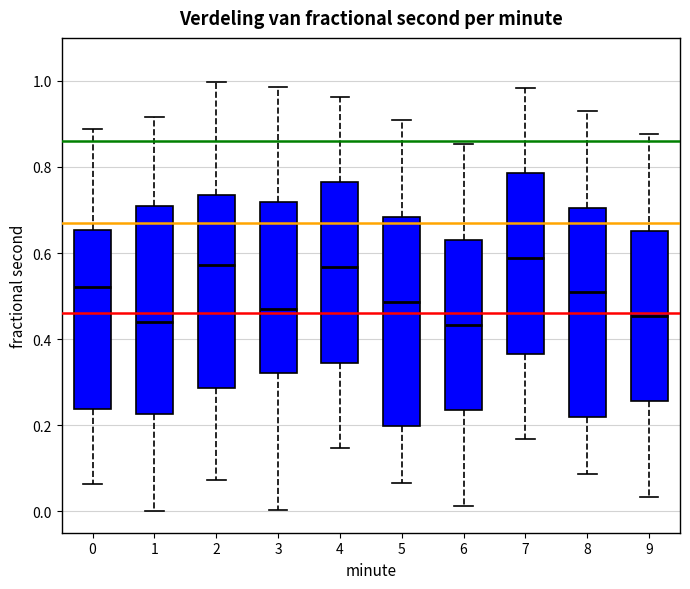

Reading left to right, read every box against the y-axis: the position of its median line, the range the box covers, and the ends of its whiskers. The values are not printed on the chart, so give them approximately, as read against the axis.

0: median 0.52, box 0.24 to 0.66, whiskers 0.06 to 0.88
1: median 0.44, box 0.22 to 0.72, whiskers 0.00 to 0.92
2: median 0.58, box 0.28 to 0.74, whiskers 0.08 to 1.00
3: median 0.46, box 0.32 to 0.72, whiskers 0.00 to 0.98
4: median 0.56, box 0.34 to 0.76, whiskers 0.14 to 0.96
5: median 0.48, box 0.20 to 0.68, whiskers 0.06 to 0.90
6: median 0.44, box 0.24 to 0.64, whiskers 0.02 to 0.86
7: median 0.58, box 0.36 to 0.78, whiskers 0.16 to 0.98
8: median 0.50, box 0.22 to 0.70, whiskers 0.08 to 0.94
9: median 0.46, box 0.26 to 0.66, whiskers 0.04 to 0.88